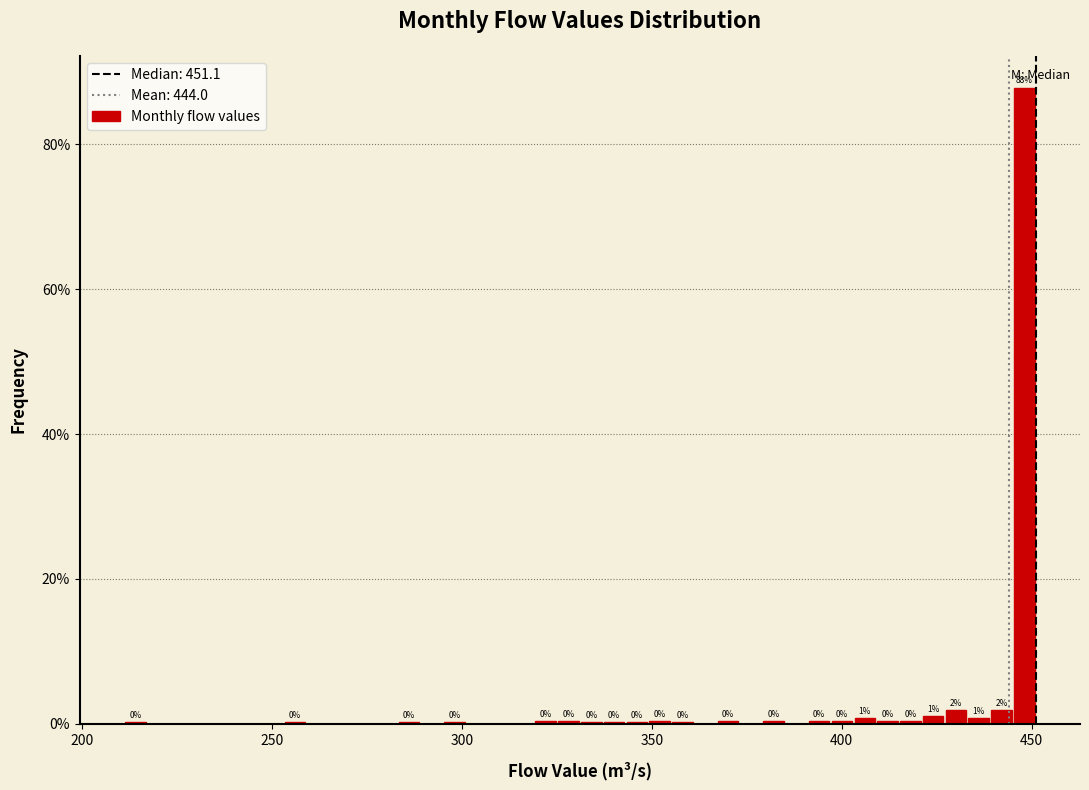

Around what value on the x-axis is the tallest bar? Give the approximate position of its centre, as read against the axis.

450